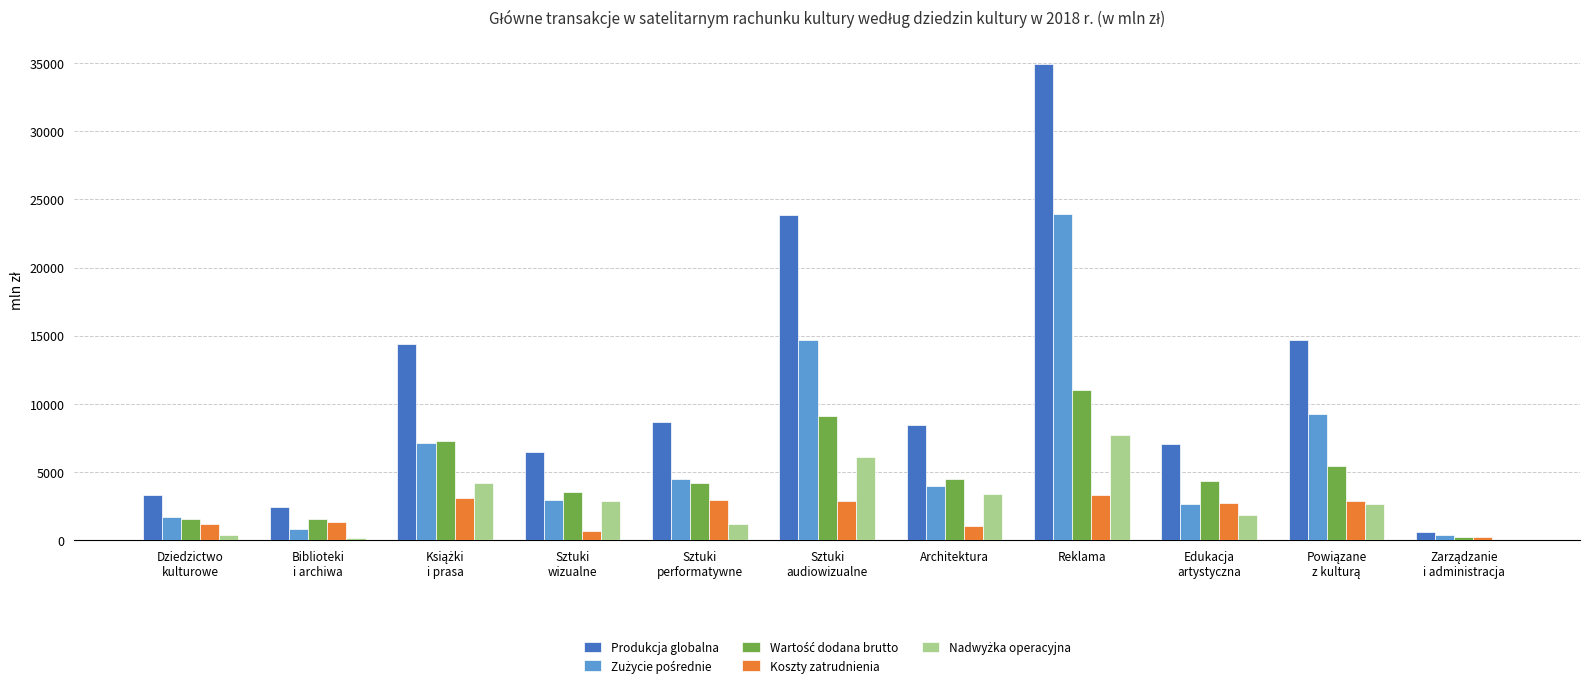

At which category does the chart reach its peak across all series?

Reklama